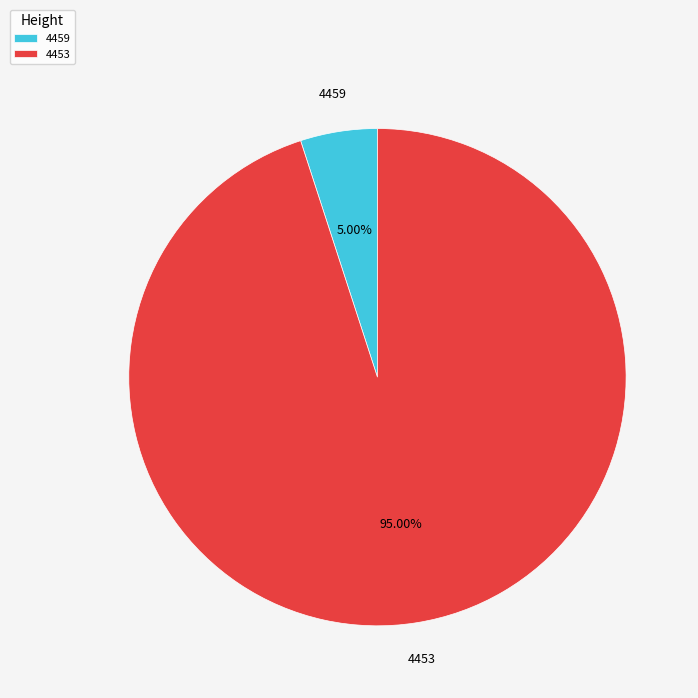

Does 4459 account for over 50% of the chart?

No